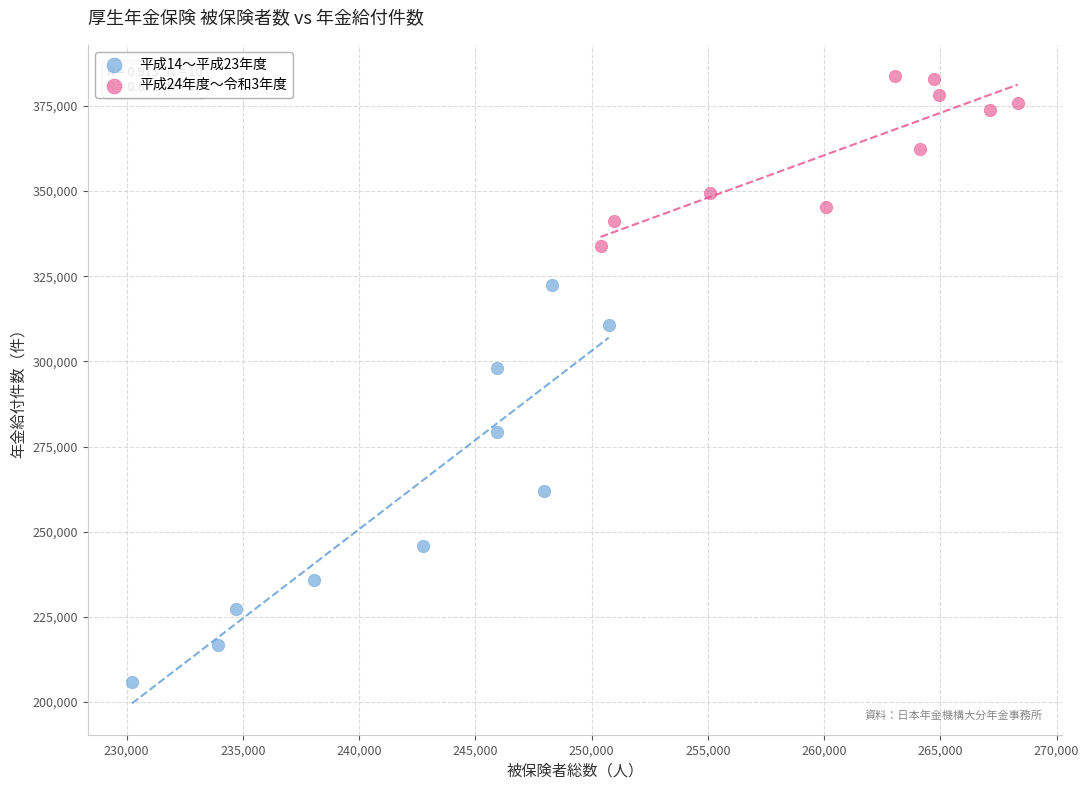

Which series contains the highest Y value?

平成24年度〜令和3年度